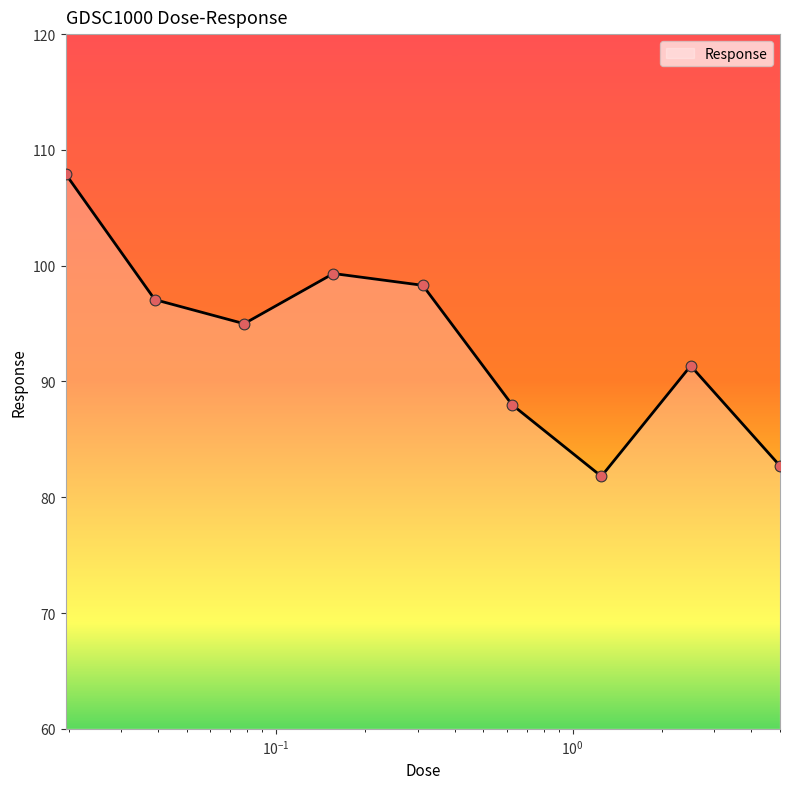

What is the difference between the maximum and minimum values?

26.1